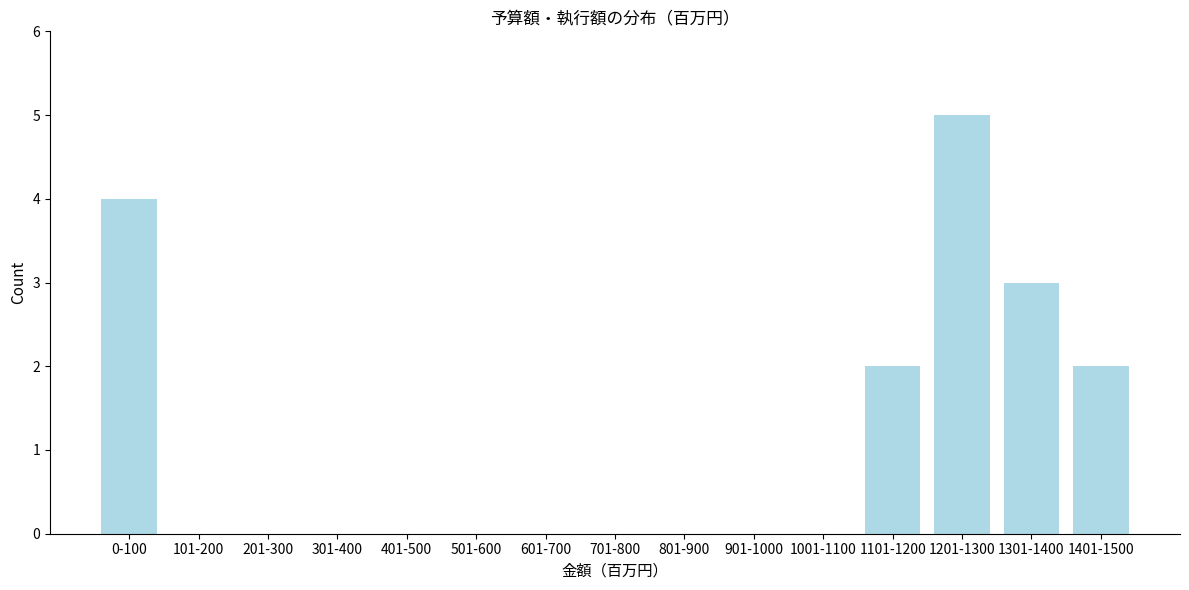

Reading left to right, extract all data points from this chart.

0-100=4	101-200=0	201-300=0	301-400=0	401-500=0	501-600=0	601-700=0	701-800=0	801-900=0	901-1000=0	1001-1100=0	1101-1200=2	1201-1300=5	1301-1400=3	1401-1500=2